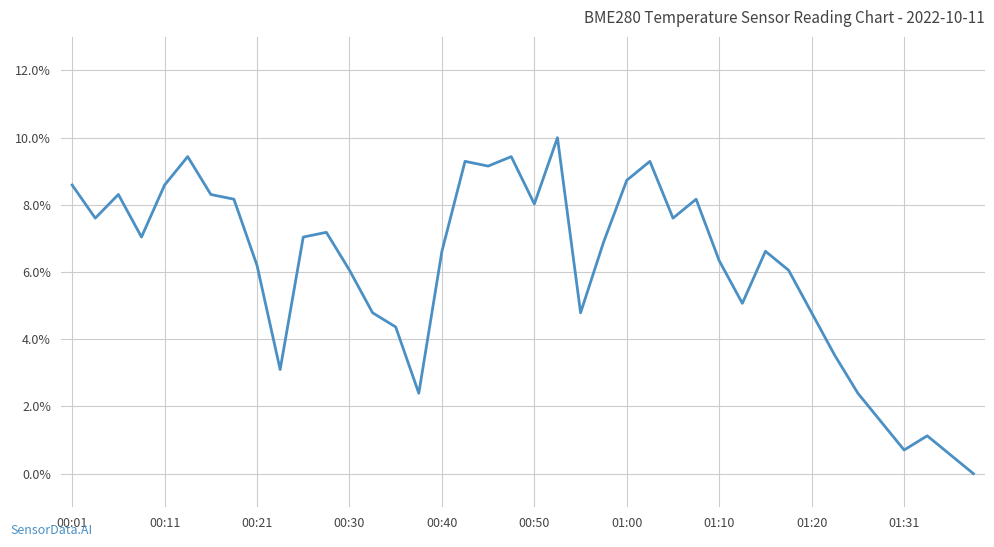

Does the chart have visible grid lines?

Yes